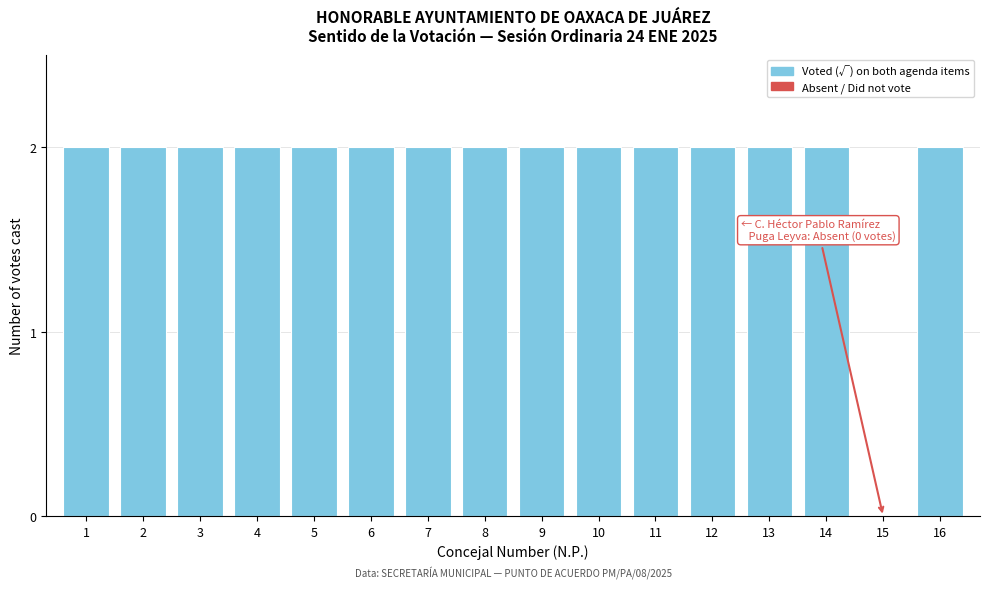

Reading left to right, what are all the values shown in this chart?

1=2	2=2	3=2	4=2	5=2	6=2	7=2	8=2	9=2	10=2	11=2	12=2	13=2	14=2	15=0	16=2